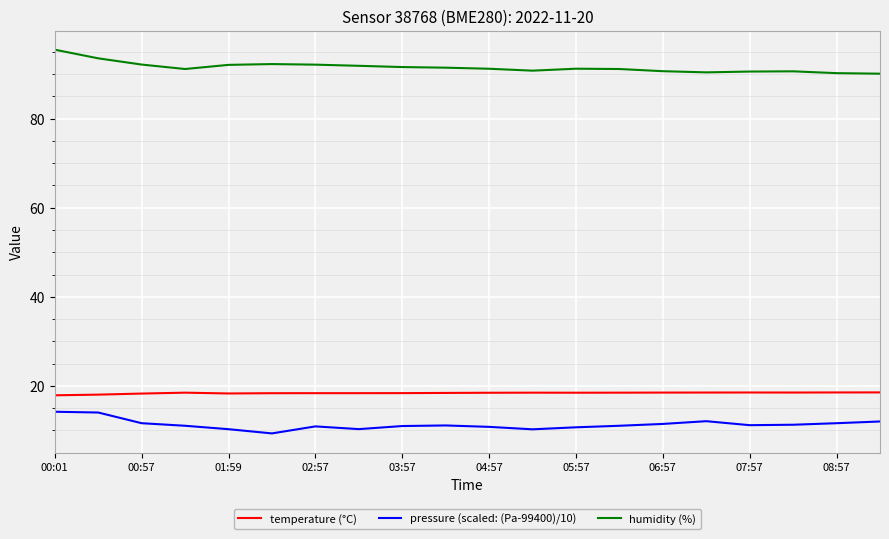

Rank the series by their maximum value, from lowest to highest.

pressure (scaled: (Pa-99400)/10), temperature (°C), humidity (%)